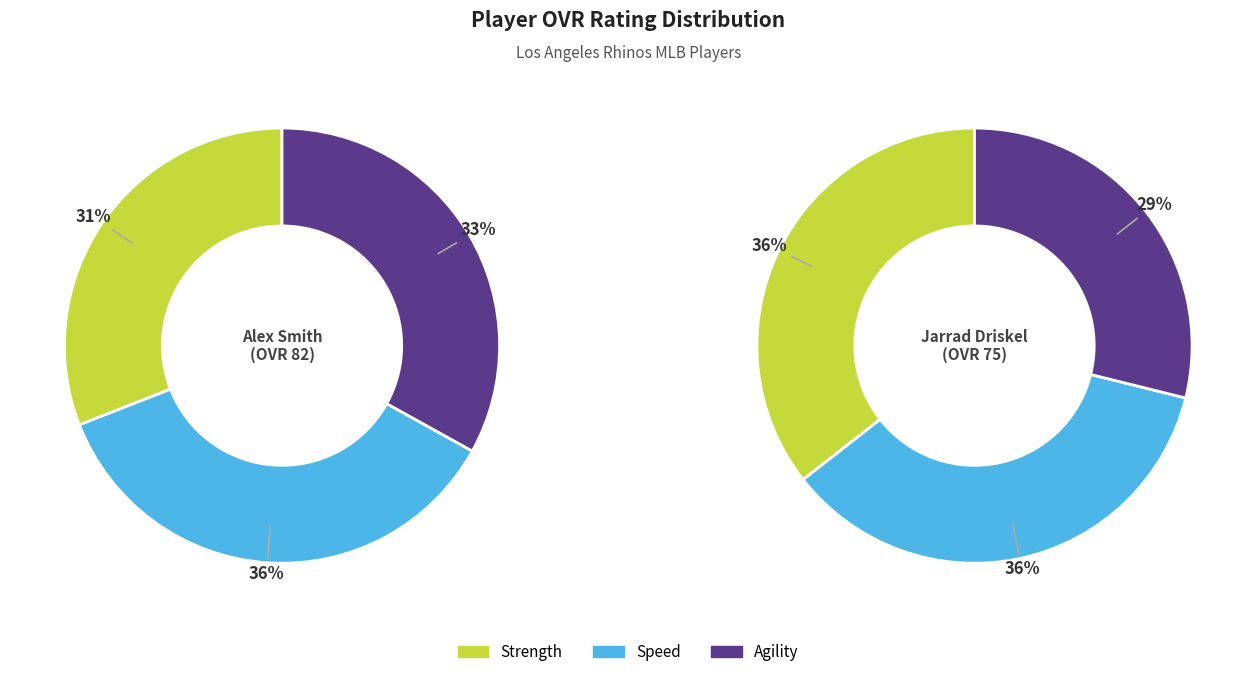

Rank the series at Jarrad Driskel from highest to lowest value.

strength, speed, agility